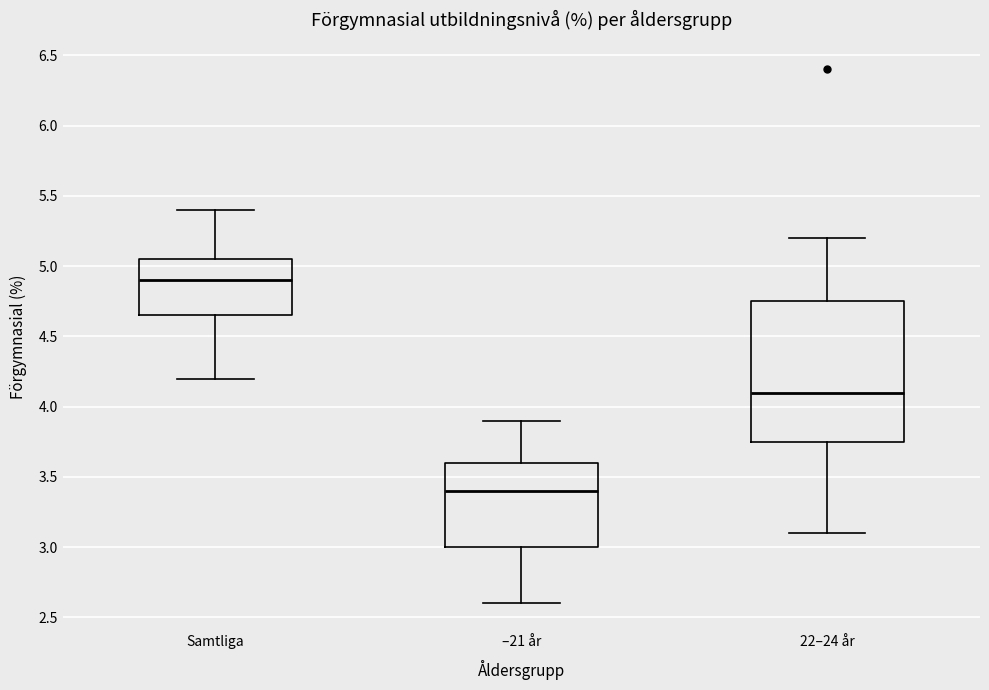

Reading left to right, transcribe this box plot: for each box, give where its median line is, the range the box spans, and where its two whiskers end, as read against the y-axis. The values are not printed on the chart, so give them approximately, as read against the axis.

Samtliga: median 4.90, box 4.65 to 5.05, whiskers 4.20 to 5.40
–21 år: median 3.40, box 3.00 to 3.60, whiskers 2.60 to 3.90
22–24 år: median 4.10, box 3.75 to 4.75, whiskers 3.10 to 5.20